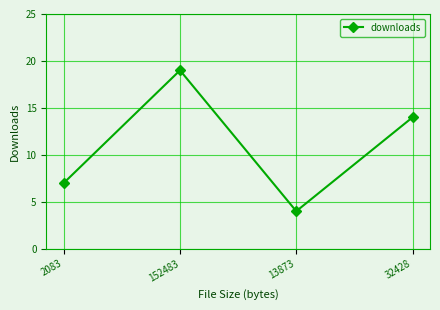

What is the change in value from 2083 to 32428?

+7